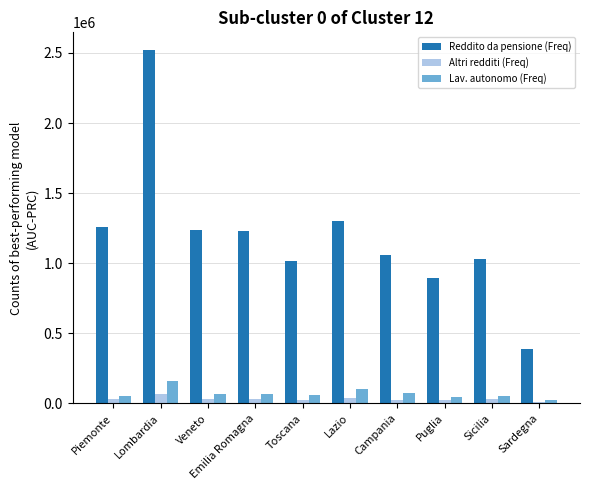

At which label does Lav. autonomo (Freq) reach its minimum?

Sardegna